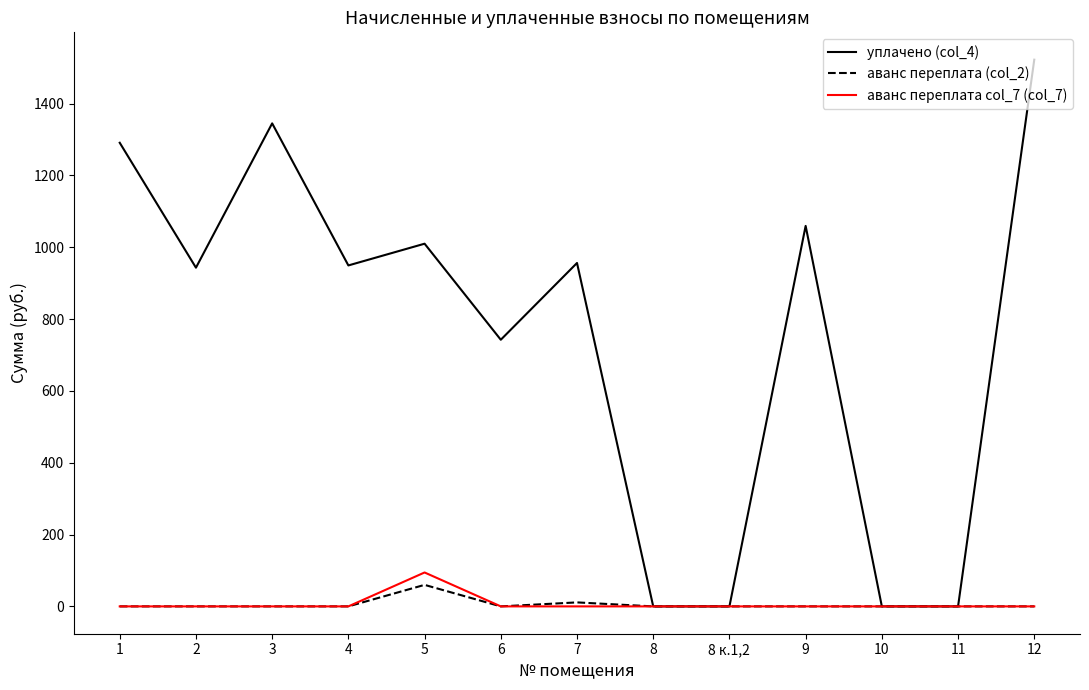

Which category has the highest value in the аванс переплата col_7 (col_7) series?

5